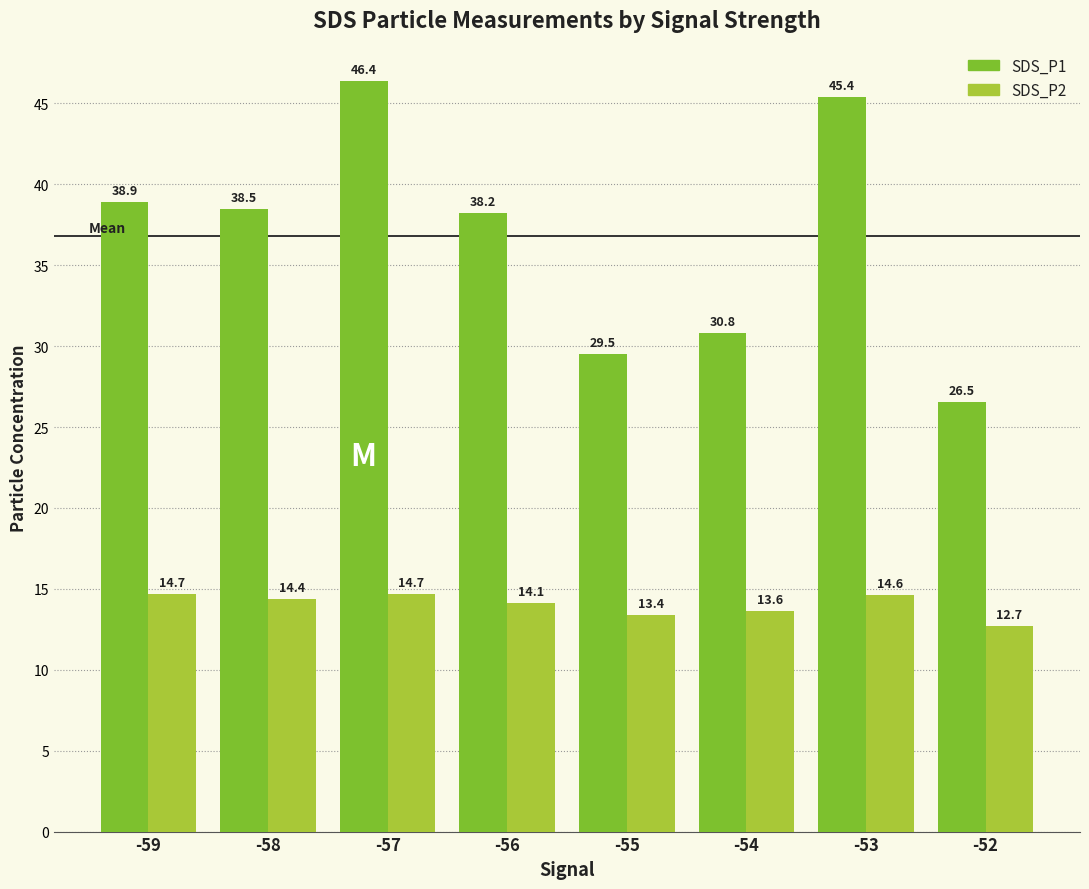

How many data points in SDS_P2 are above 14?

5